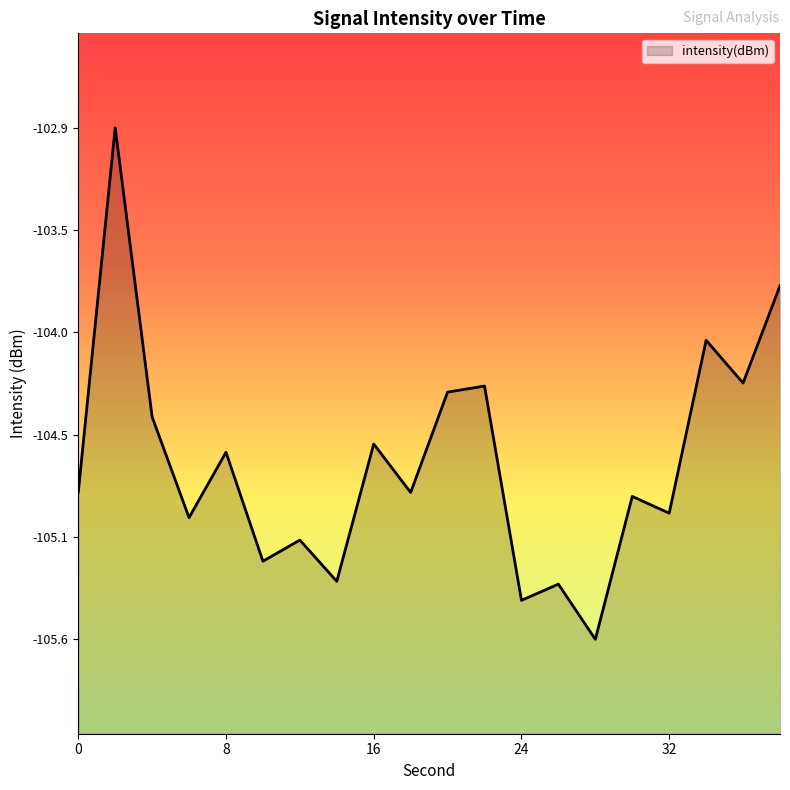

Where does the data first go above -104?

2